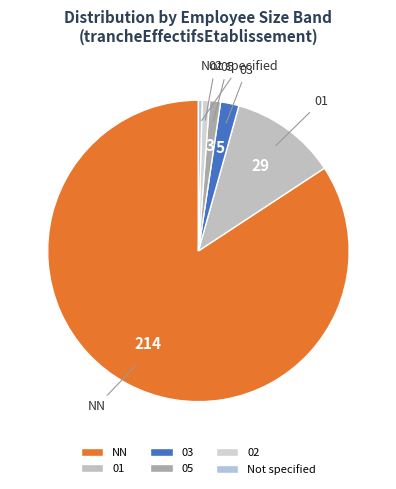

Which category accounts for the majority?

NN